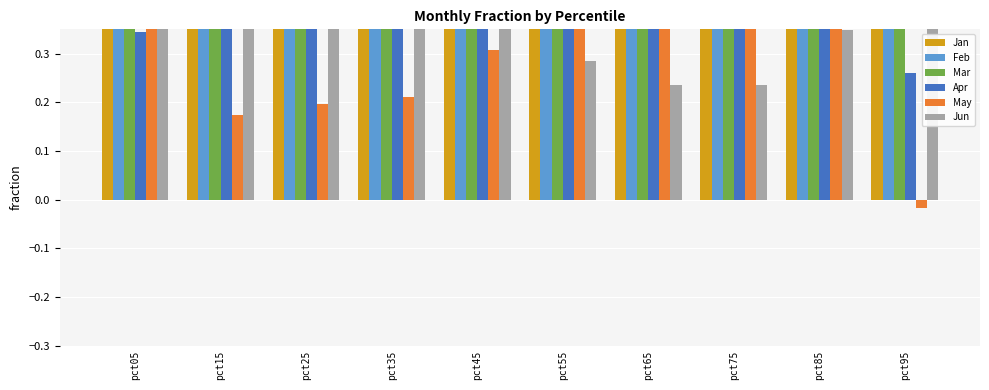

Is it true that Mar equals 1.4 at pct25?

False